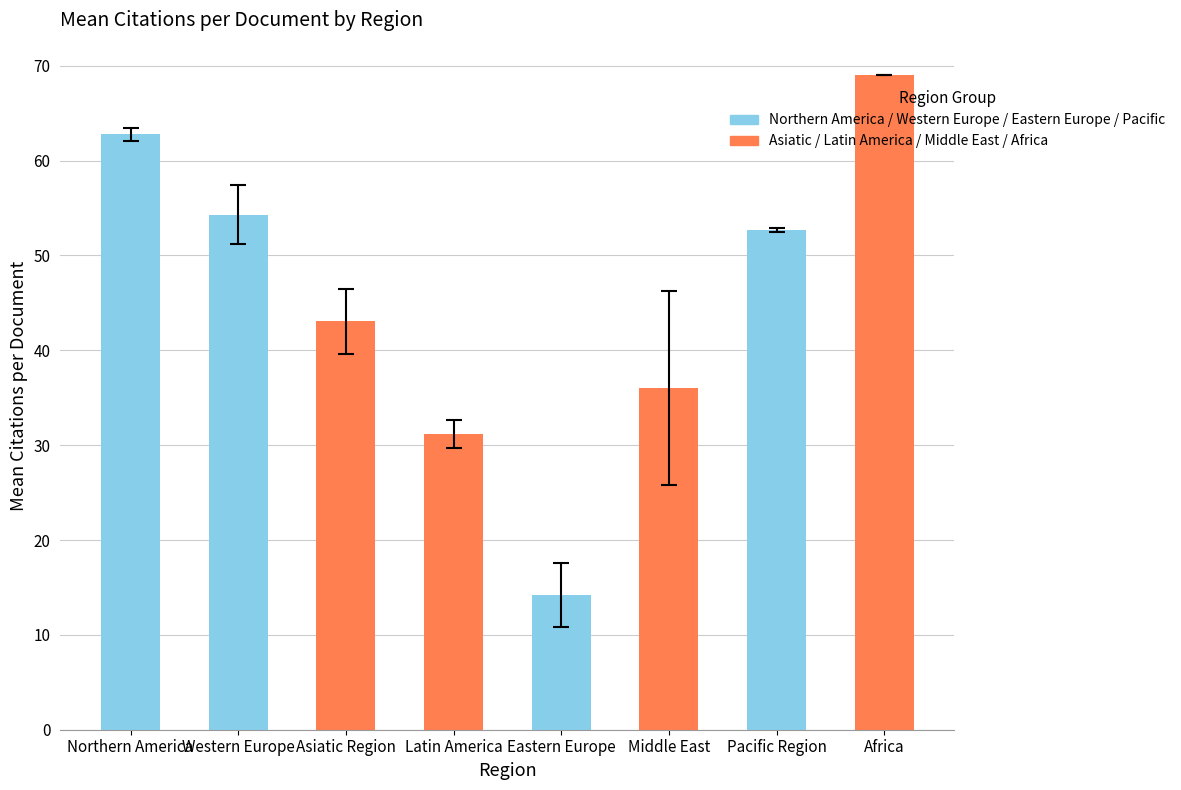

Rank the categories by value from lowest to highest.

Eastern Europe, Latin America, Middle East, Asiatic Region, Pacific Region, Western Europe, Northern America, Africa